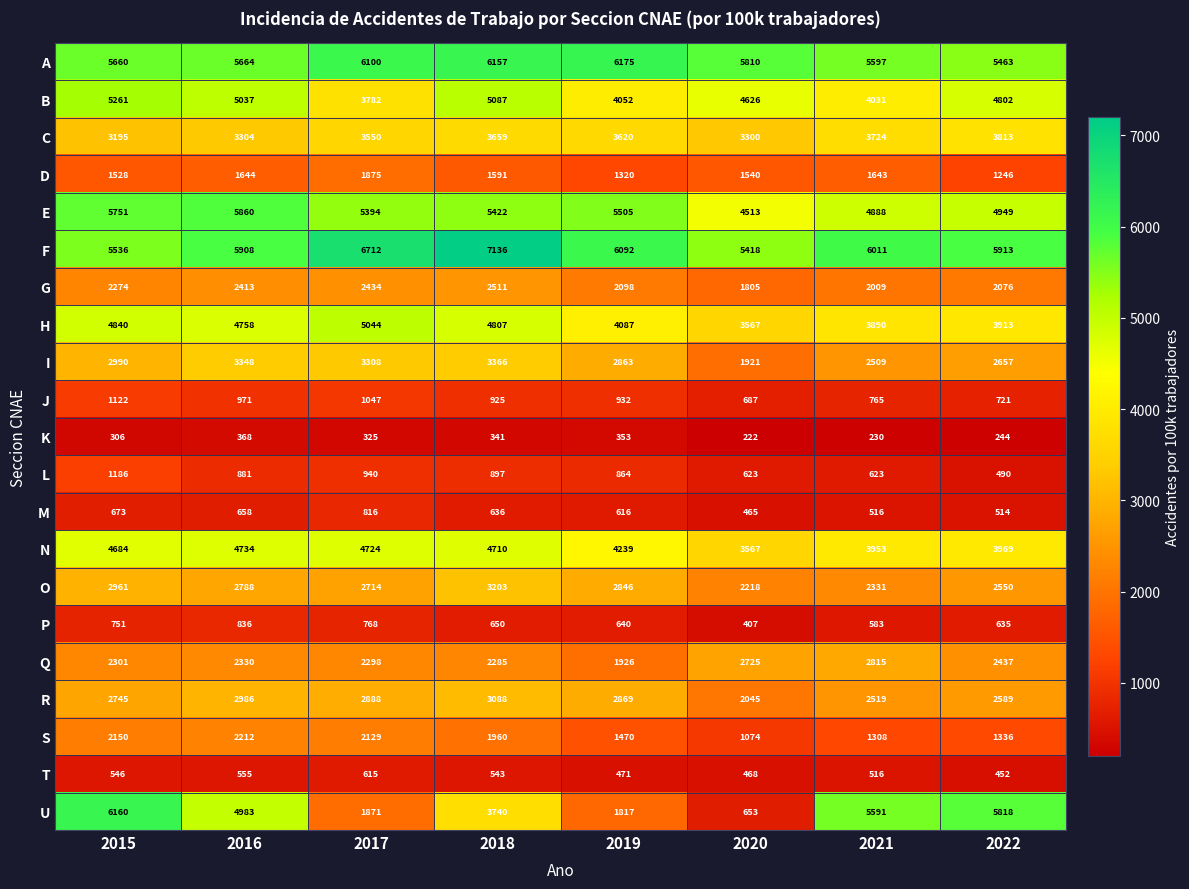

Which label corresponds to the largest value in the chart?

2018